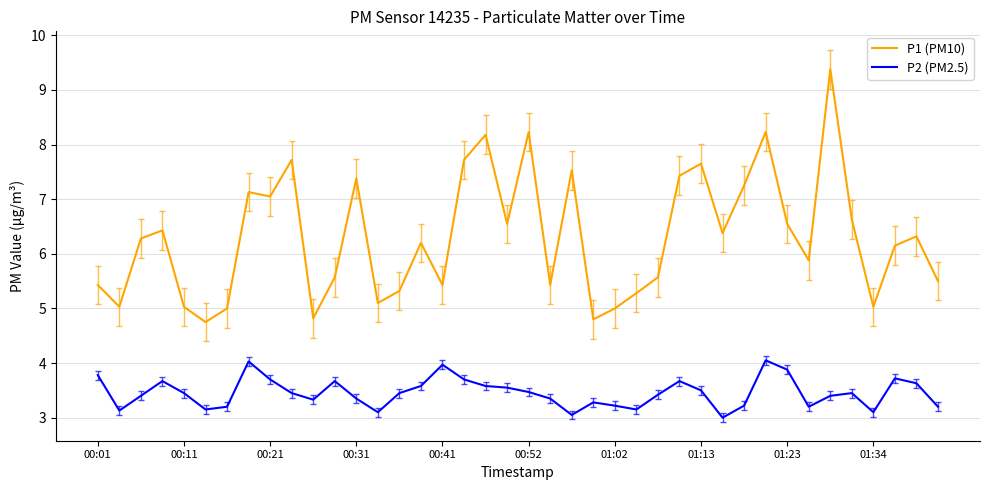

Which series has the widest spread of values?

P1 (PM10)